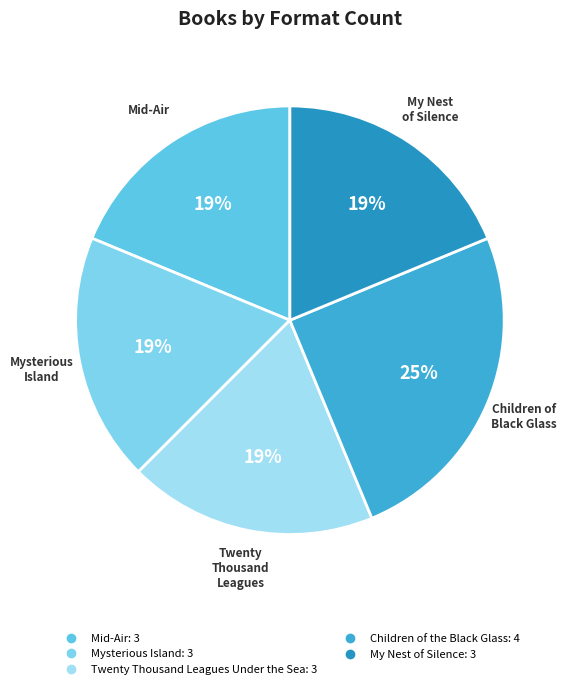

Which slice is the largest?

Children of the Black Glass